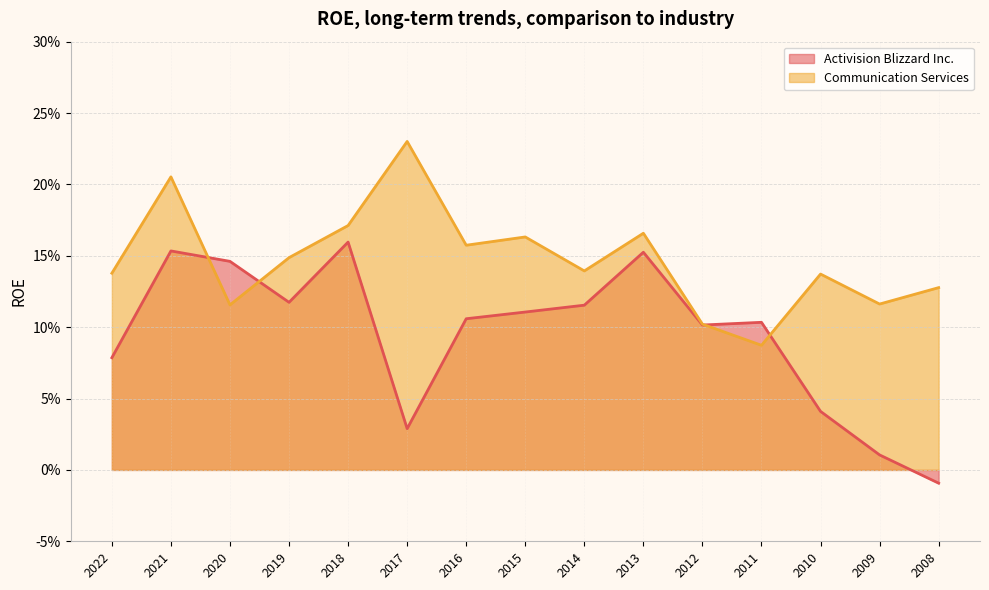

What is the total value across all series at 2021?

0.4